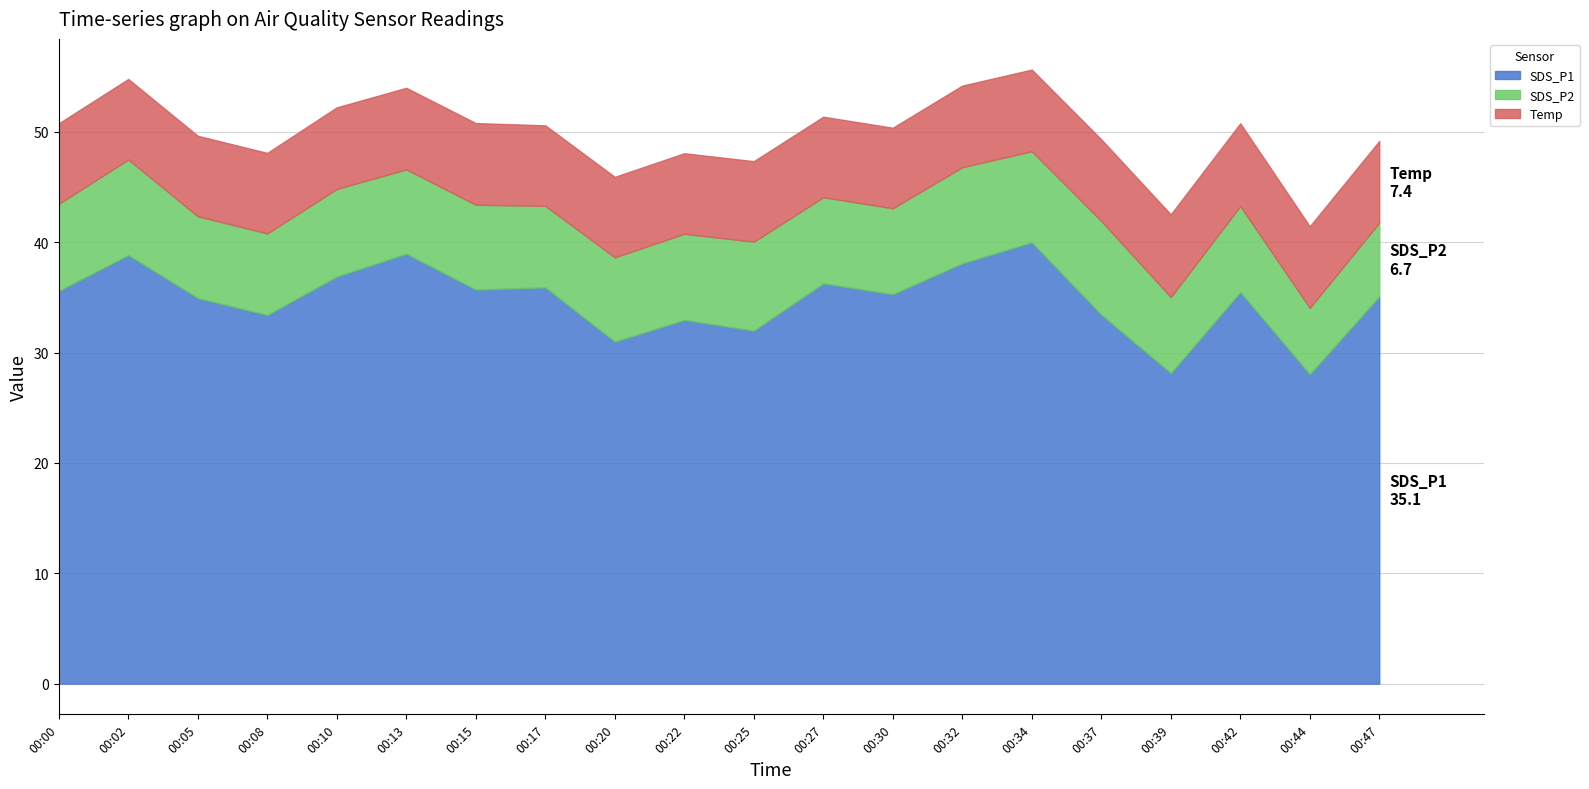

What is the maximum value for SDS_P1?

40.0